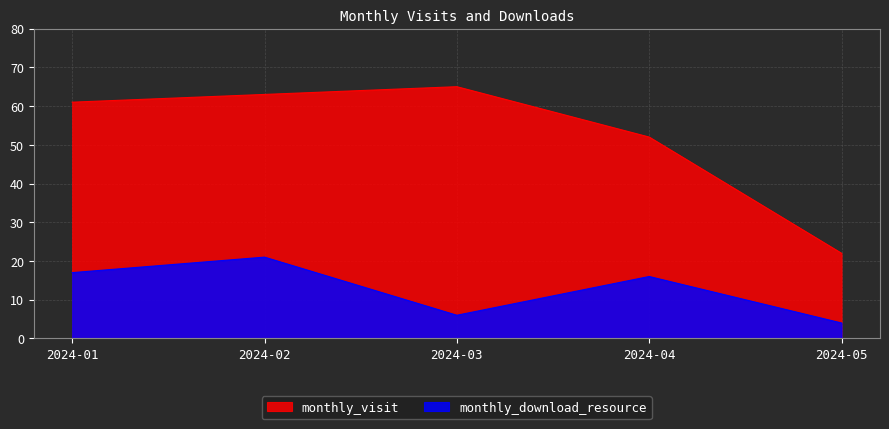

At how many categories does at least one series exceed 58?

3